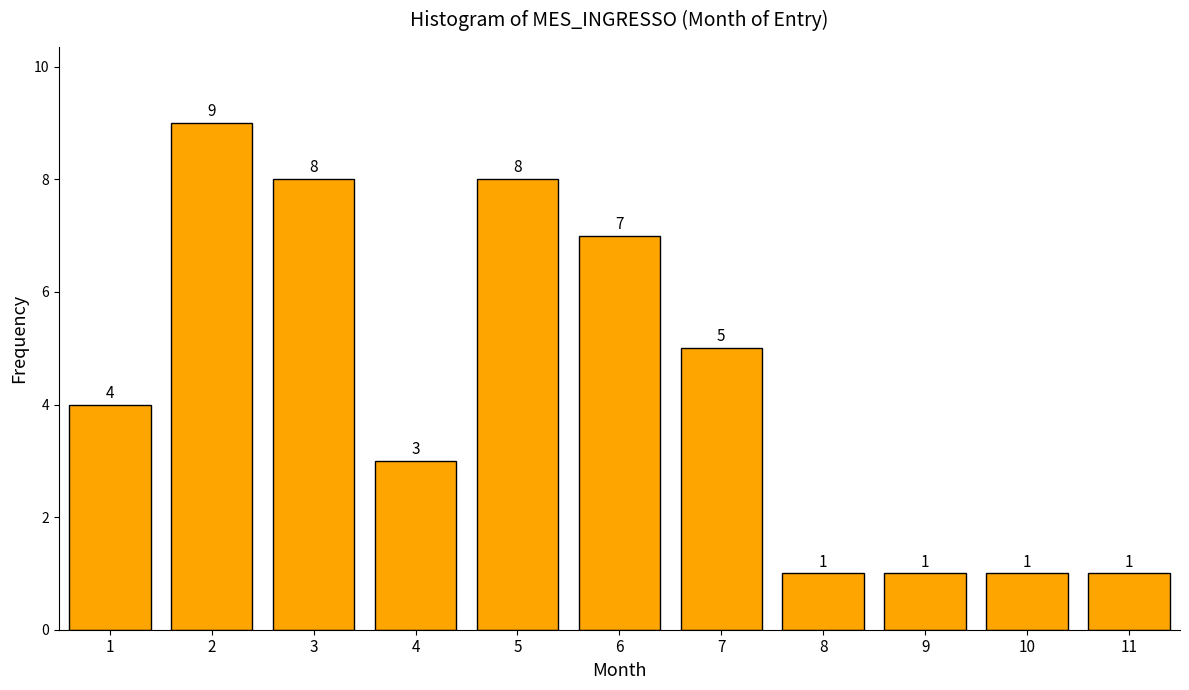

Reading right to left, transcribe all the data shown in this chart.

11=1	10=1	9=1	8=1	7=5	6=7	5=8	4=3	3=8	2=9	1=4